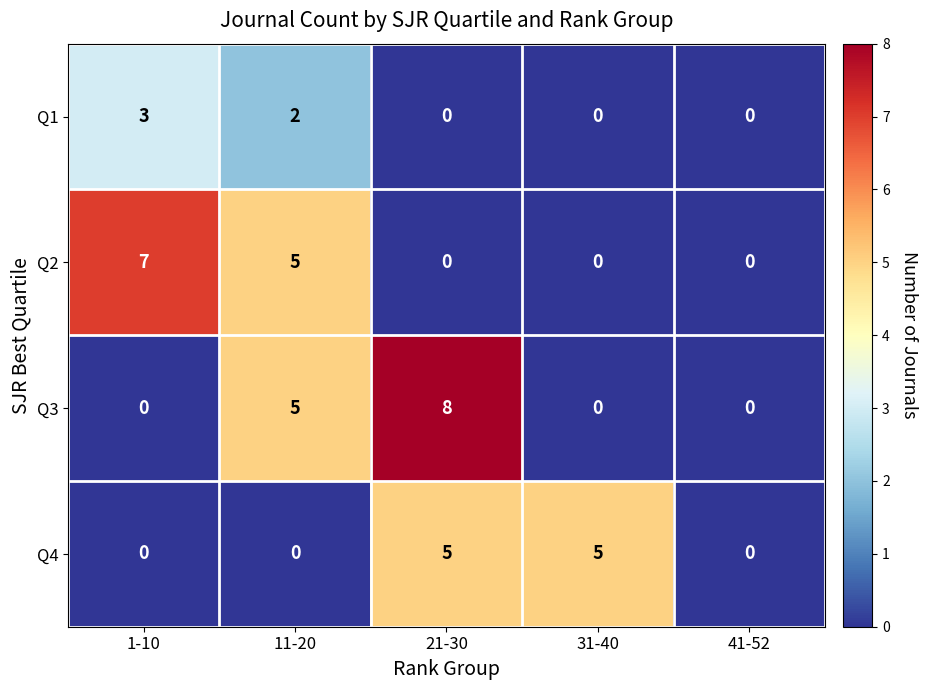

What is the maximum value for Q4?

5